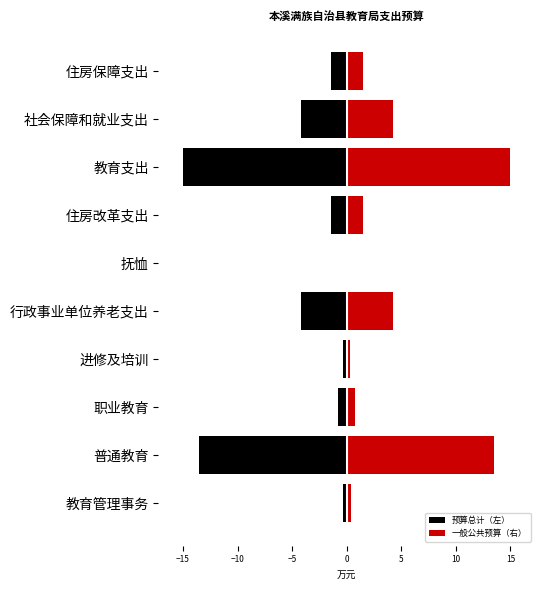

How many data points does each series have?

10